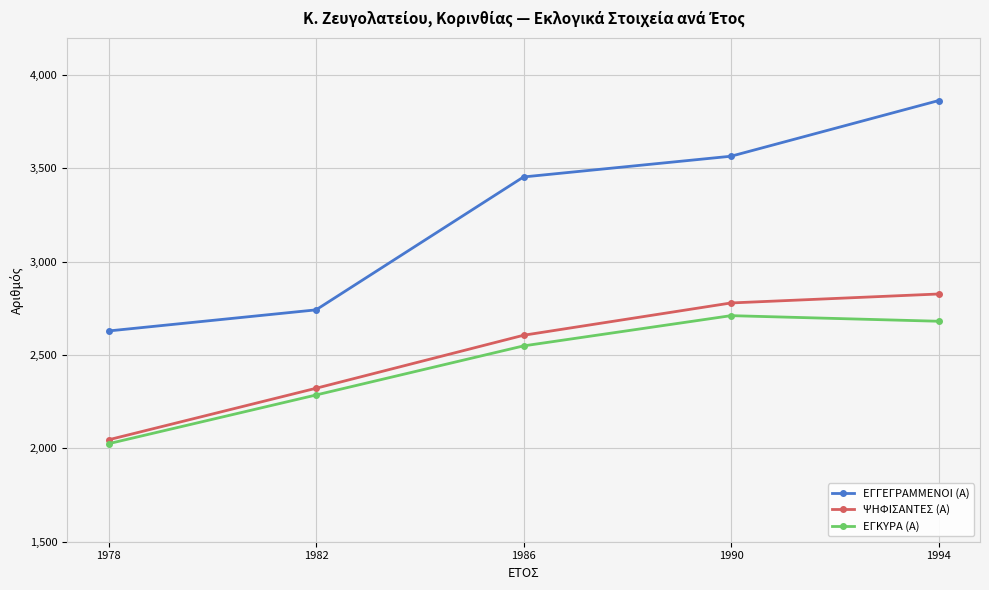

True or false: ΨΗΦΙΣΑΝΤΕΣ (Α) and ΕΓΓΕΓΡΑΜΜΕΝΟΙ (Α) intersect in this chart.

False